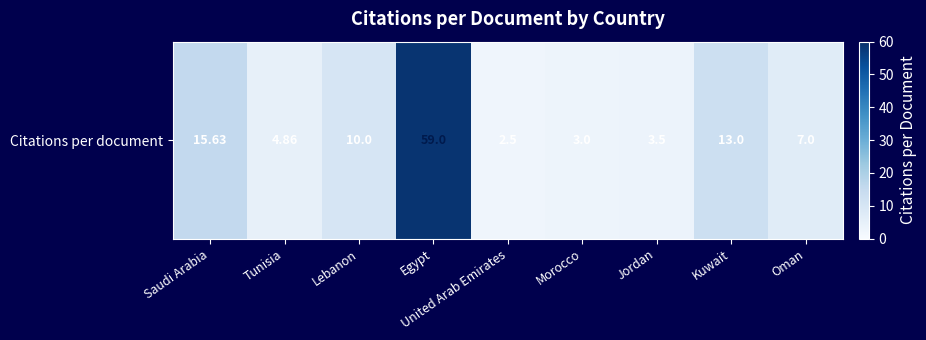

Is it true that the value at Oman is 7.0?

True